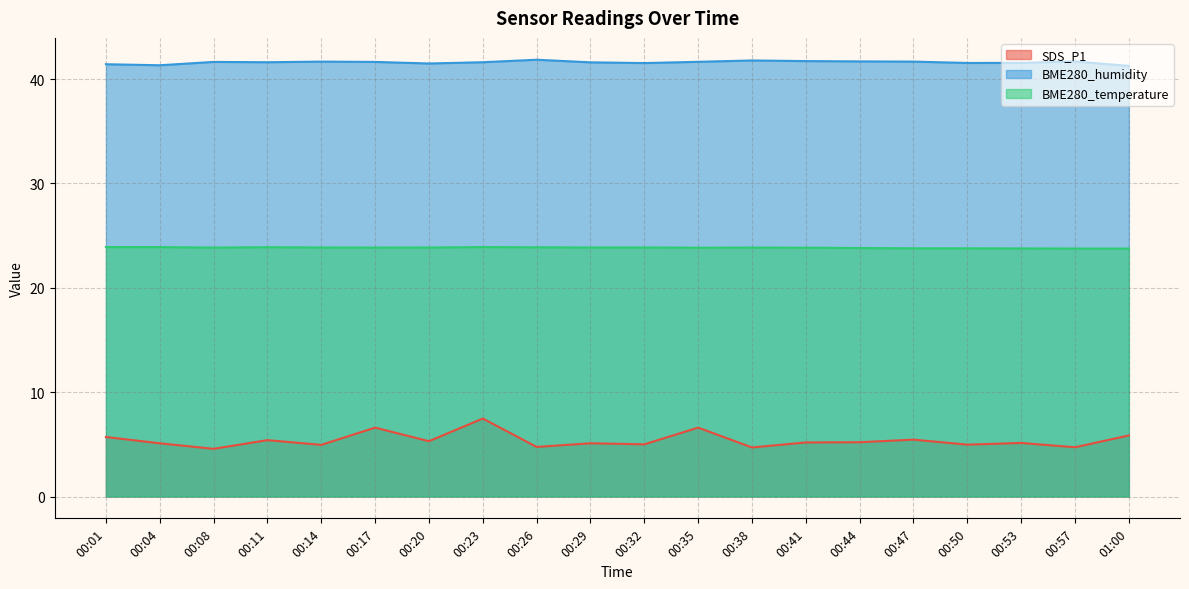

What is the label of the 16th point from the left?

00:47